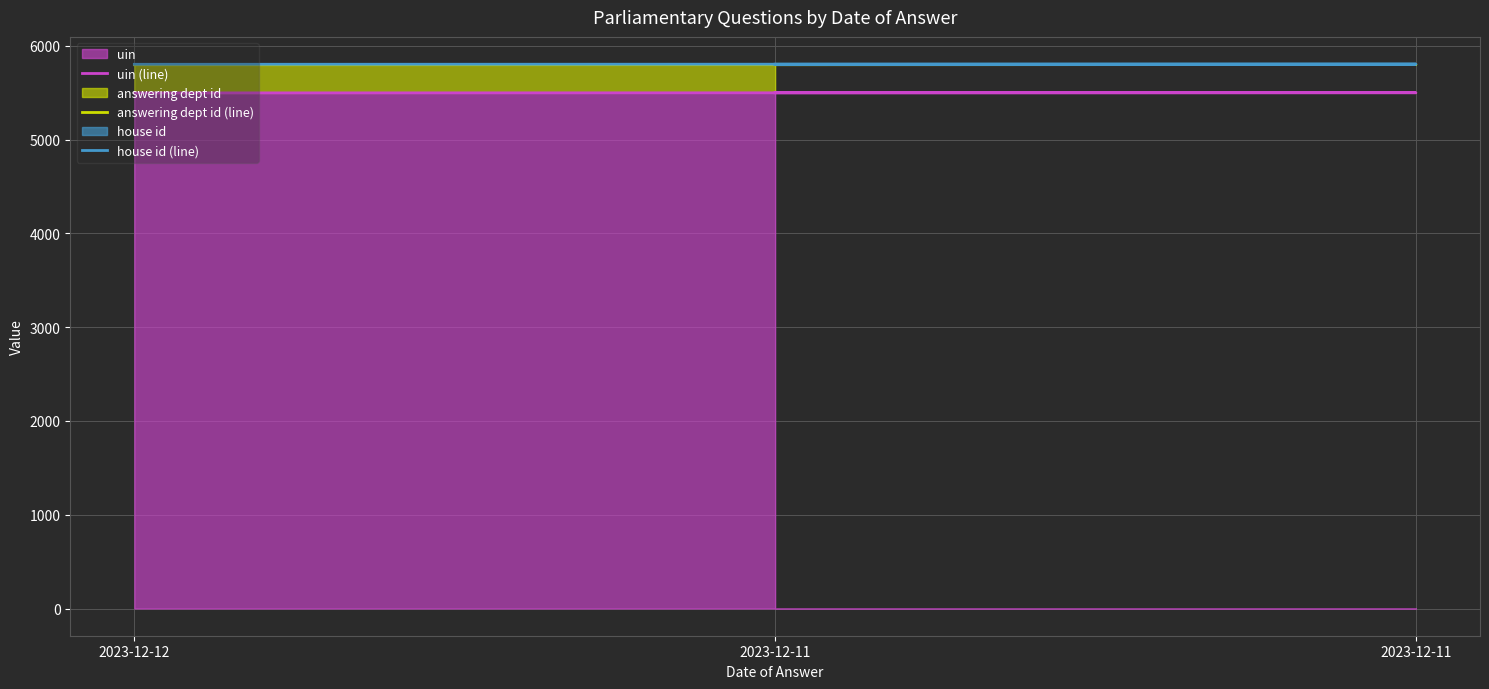

Does the chart have visible grid lines?

Yes